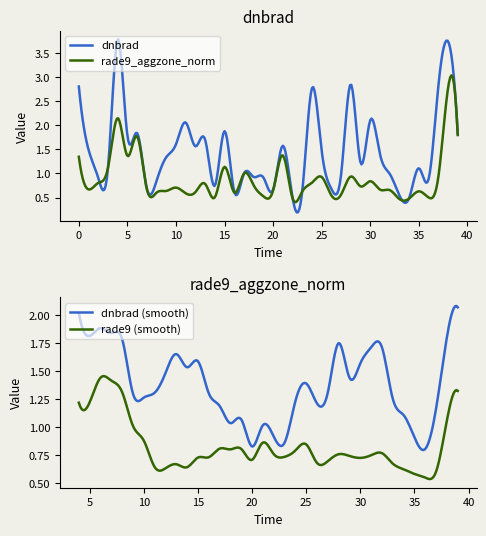

What is the spread (max minus min) of values at 30?

1.3